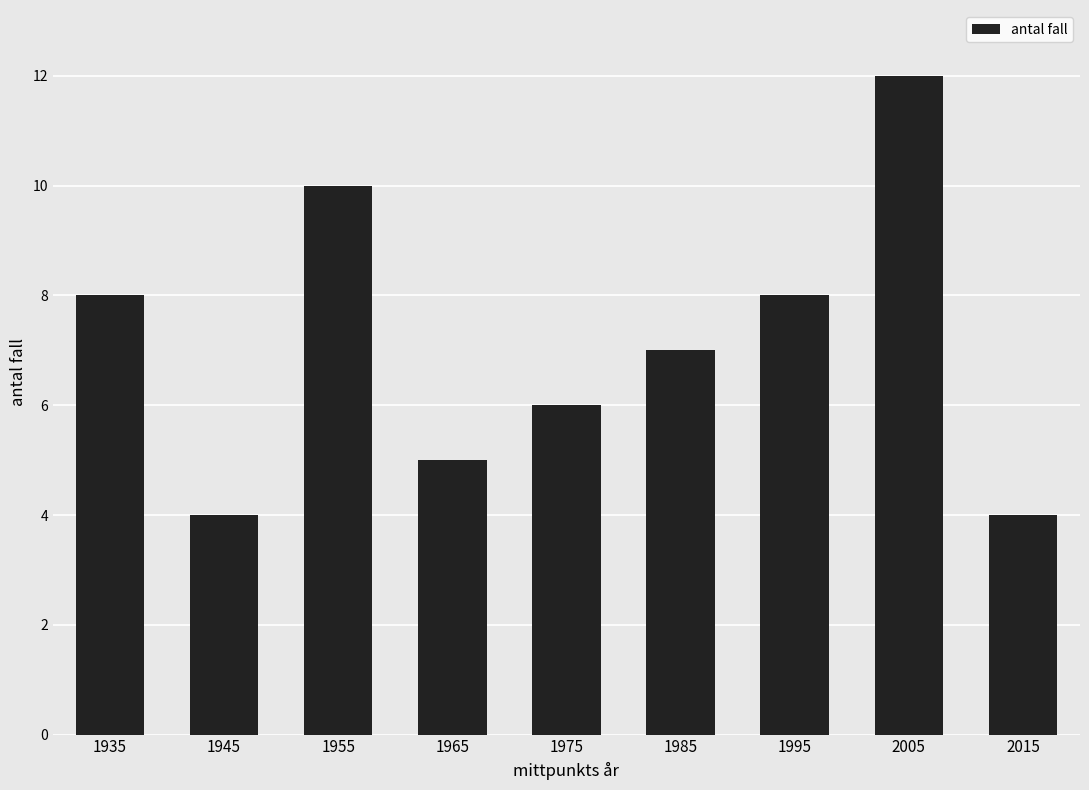

What is the maximum value shown in the chart?

12